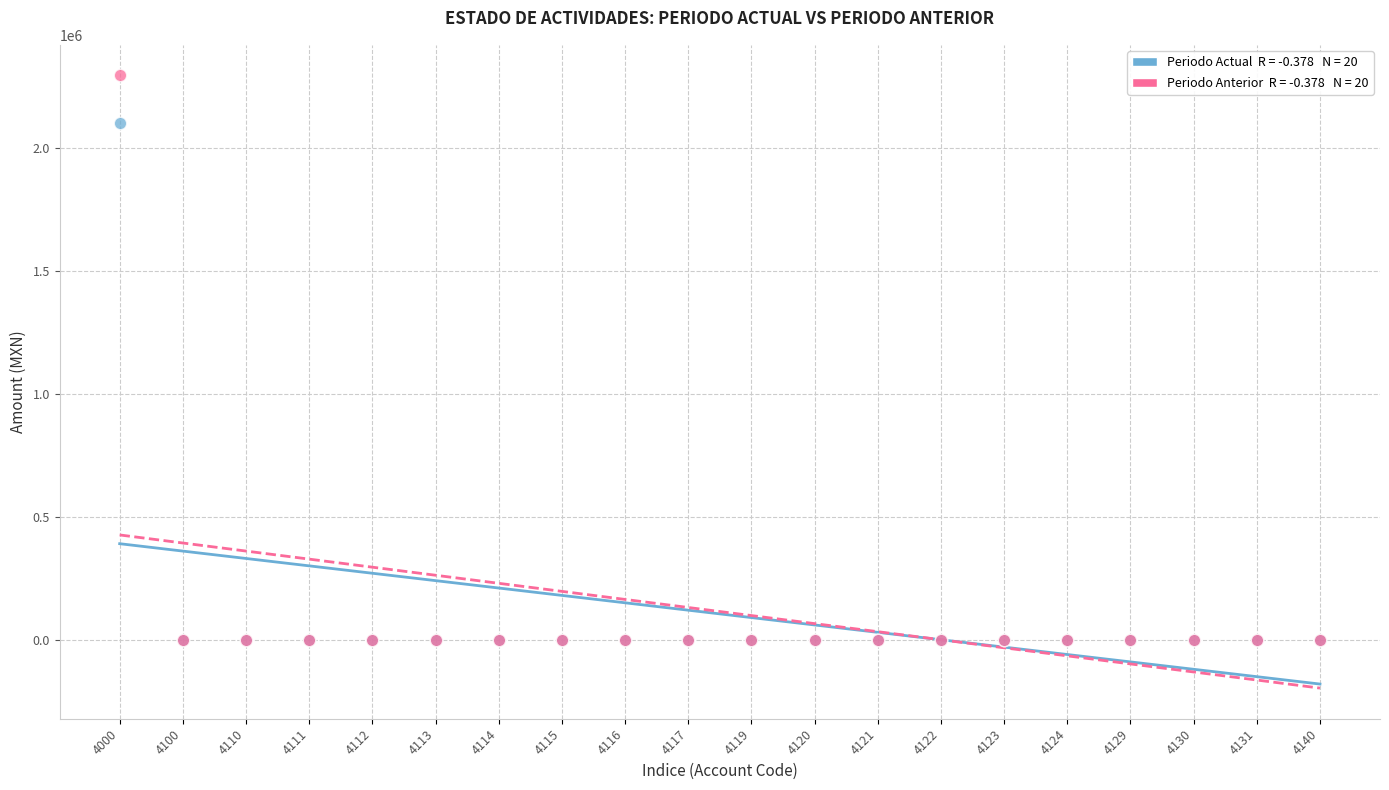

Across all series, what Y value is closest to 1147223?

2102732.6